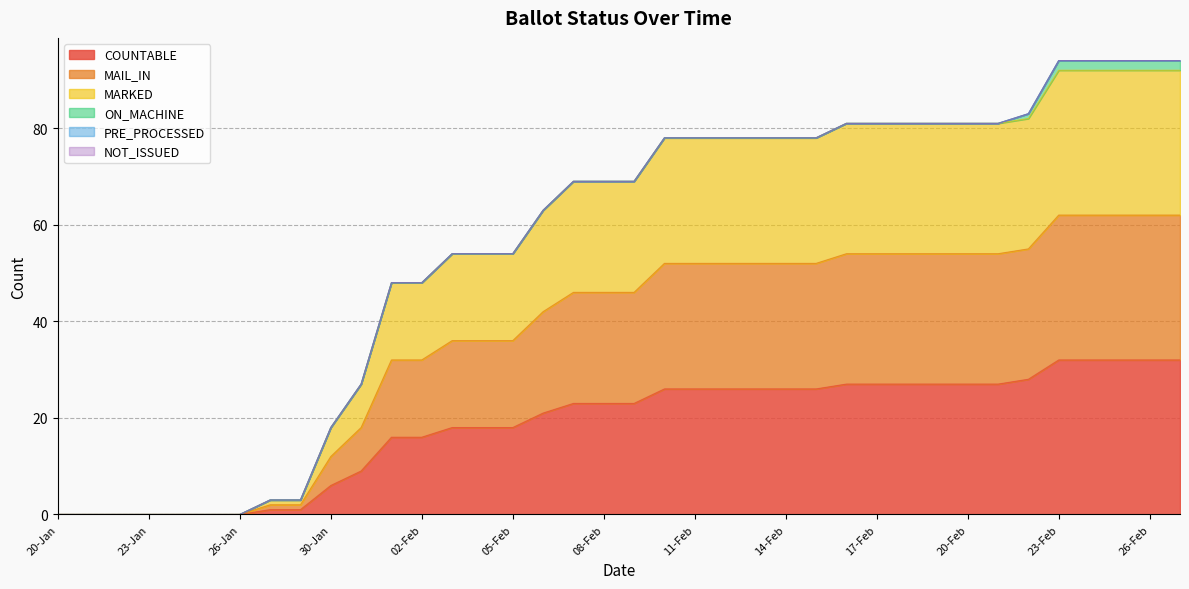

True or false: MARKED and MAIL_IN intersect in this chart.

False